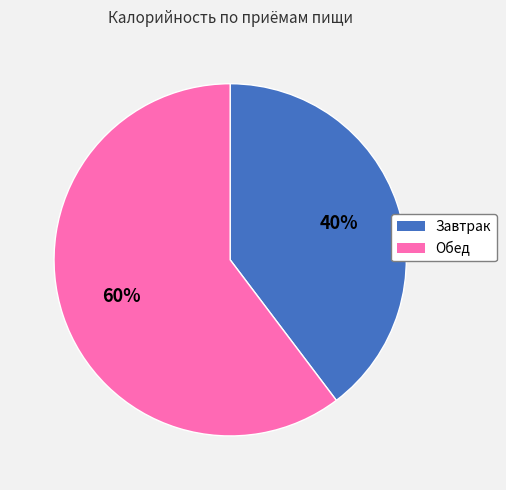

What is the smallest slice in the pie chart?

Завтрак